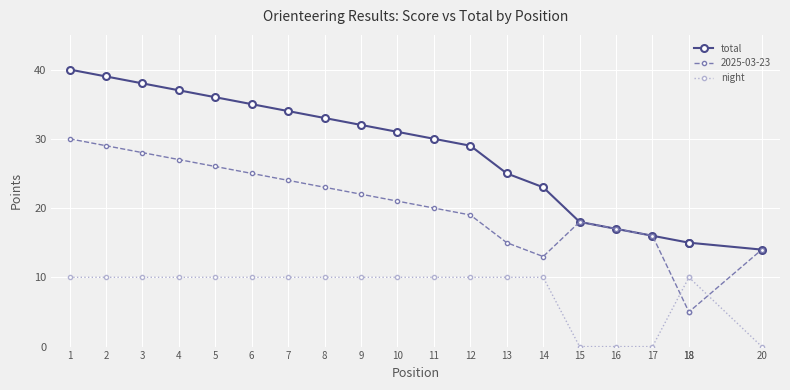

At which category is the sum across all series the highest?

1